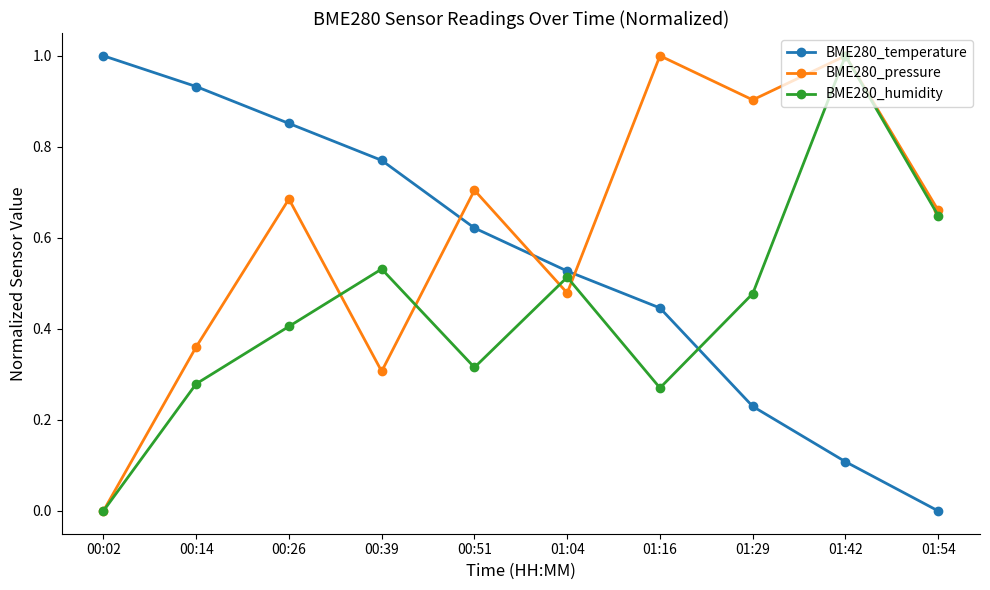

Is the value of BME280_temperature at 00:14 greater than the value of BME280_pressure at 00:39?

Yes